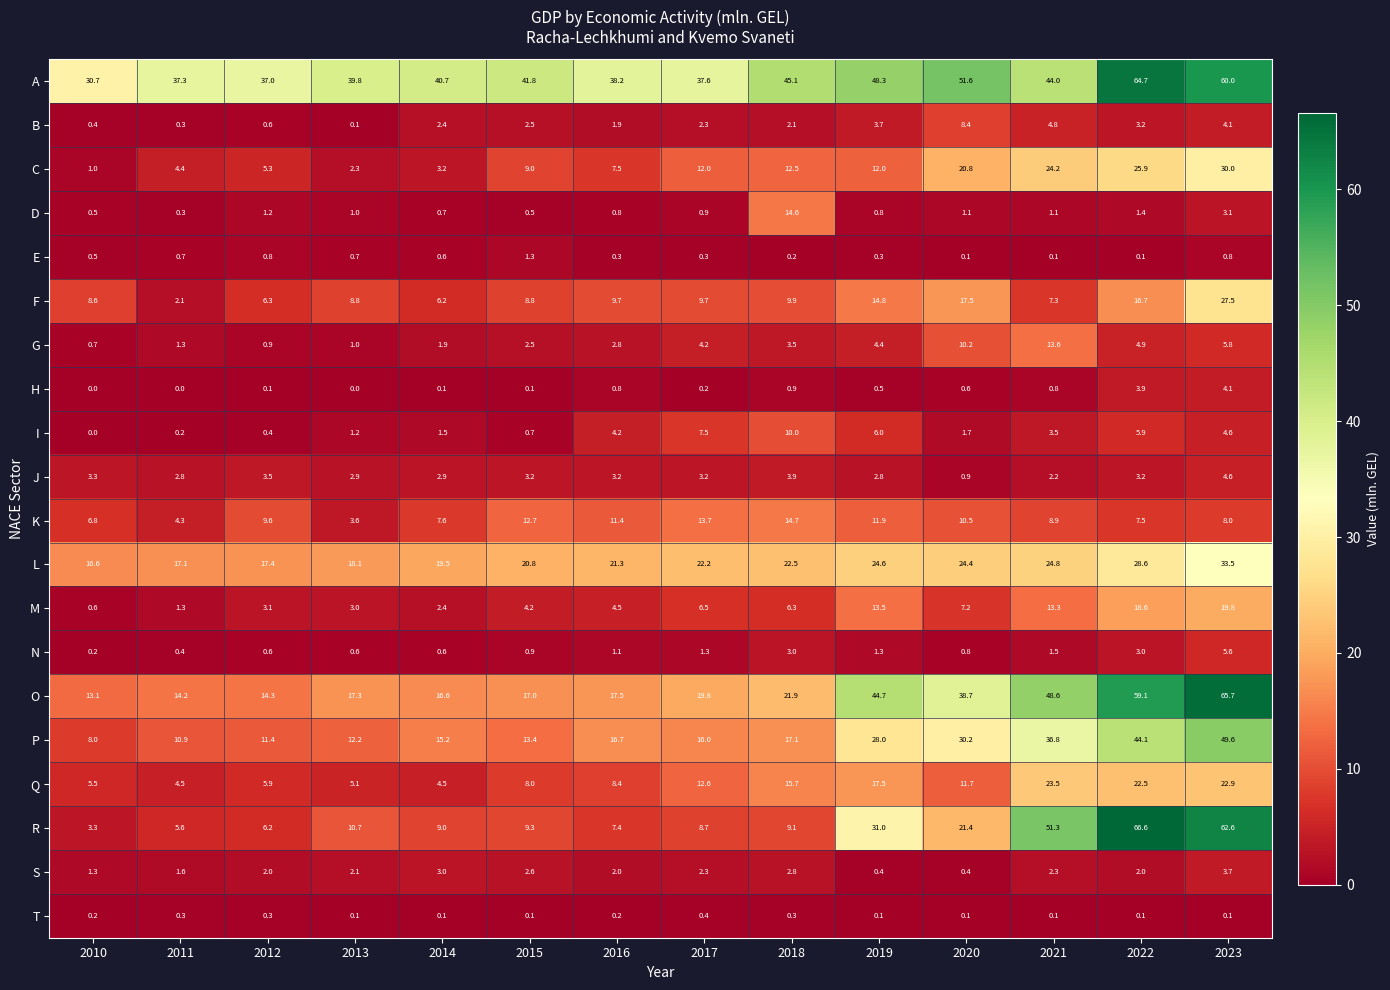

List the series in order of their peak value, highest first.

R, O, A, P, L, C, F, Q, M, K, D, G, I, B, N, J, H, S, E, T